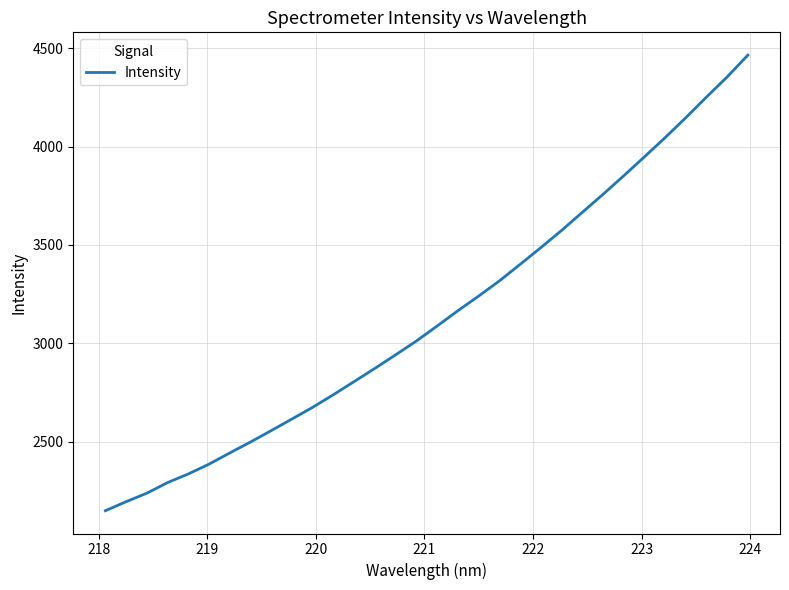

What is the difference between the maximum and minimum values?

2315.5